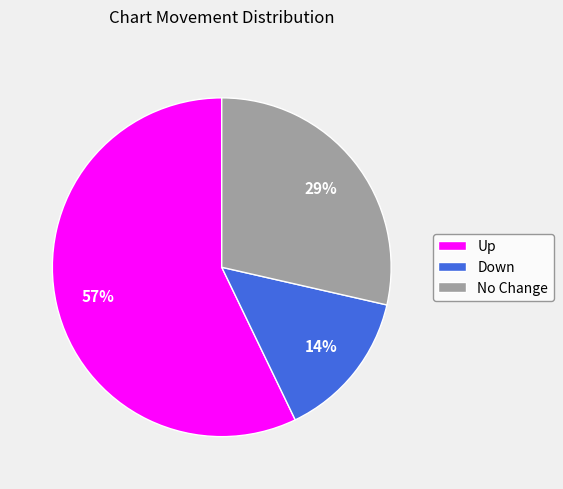

Is there a majority slice in this chart?

Yes